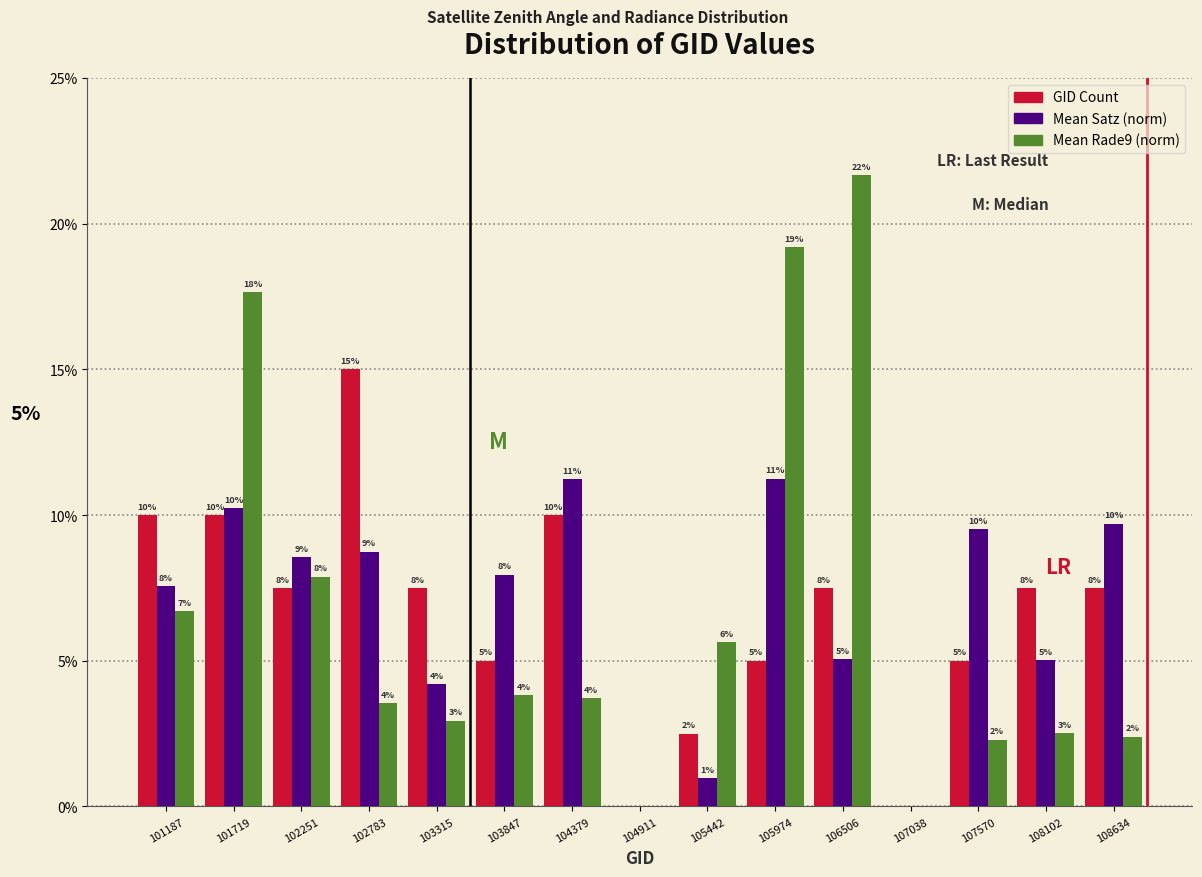

In the GID Count series, which range on the x-axis has the tallest bar?

102500 to 103000